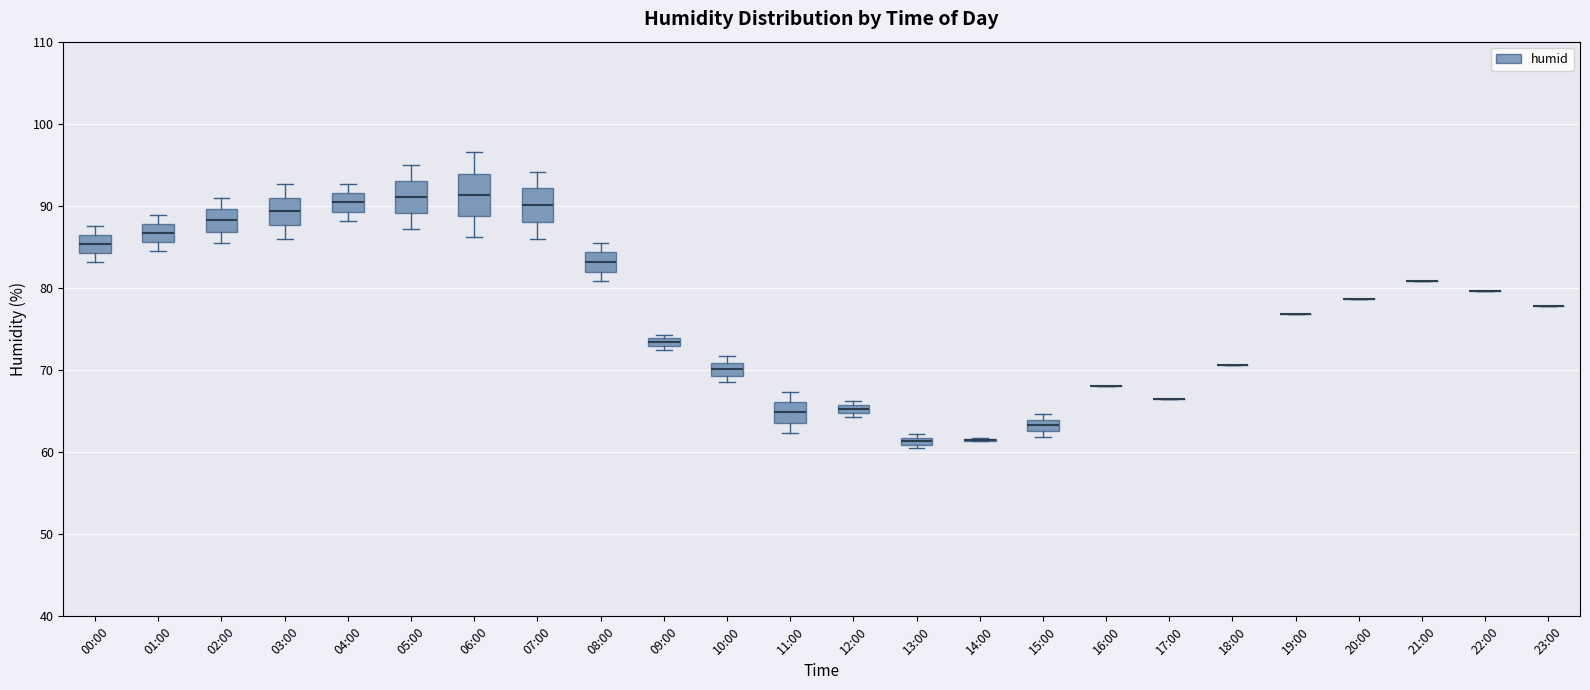

Comparing the boxes themselves (not the whiskers), which one is the tallest?

06:00